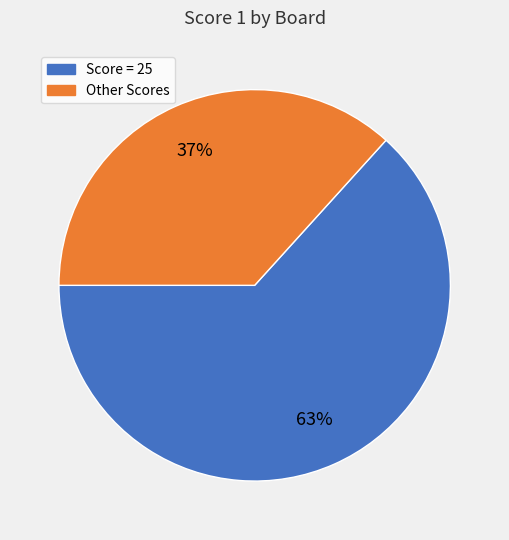

To the nearest percent, what is the average slice percentage?

50%